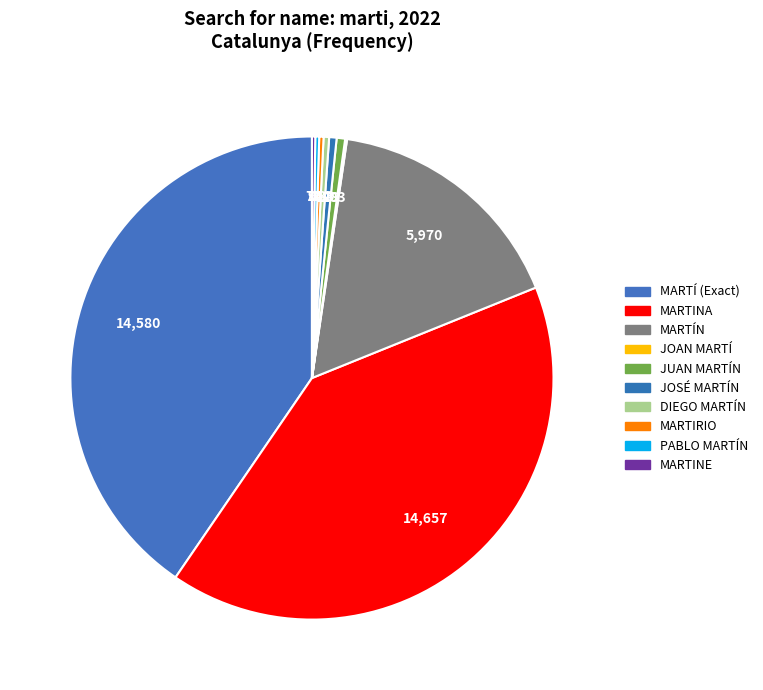

Is it true that MARTIRIO is 1% of the pie?

False